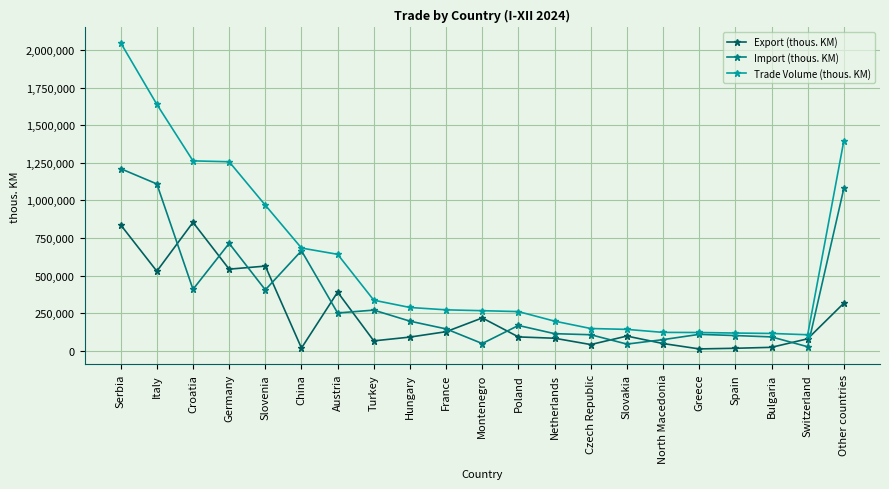

What is the label of the 10th point from the right?

Poland